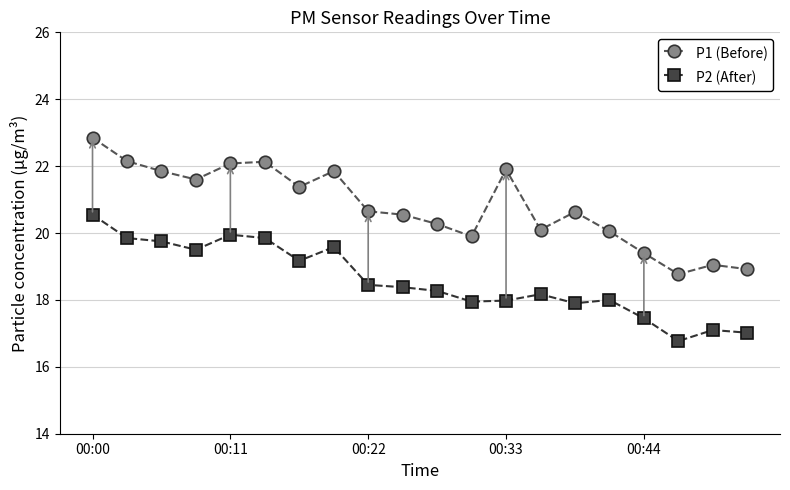

Rank the series by their average value, from highest to lowest.

P1 (Before), P2 (After)